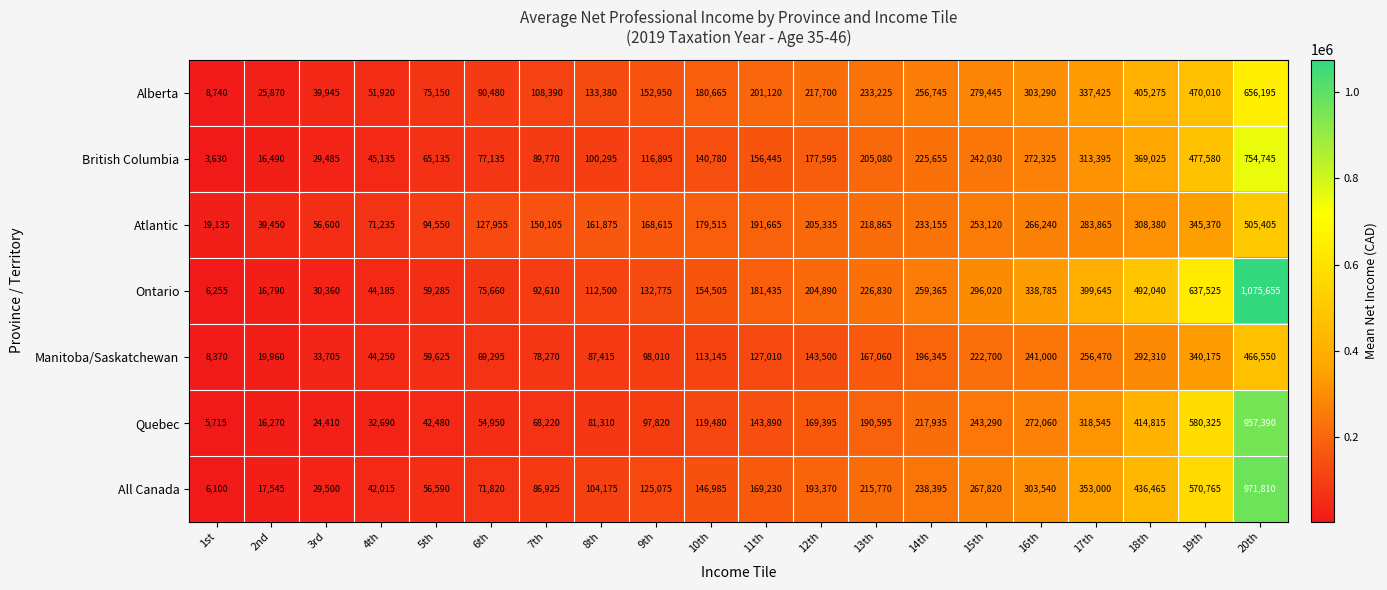

Which series has the widest spread of values?

Ontario